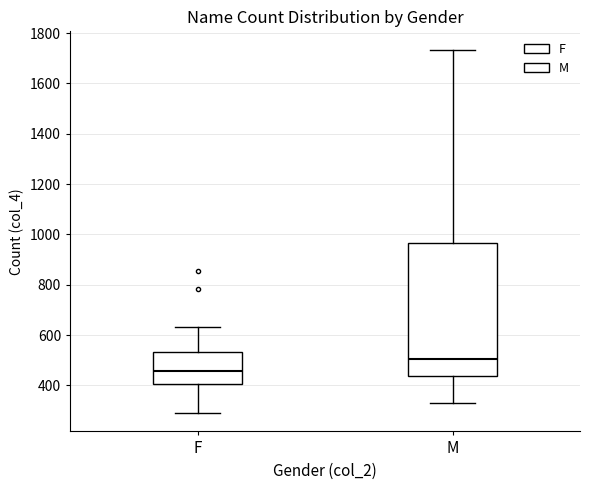

Reading left to right, transcribe this box plot: for each box, give where its median line is, the range the box spans, and where its two whiskers end, as read against the y-axis. The values are not printed on the chart, so give them approximately, as read against the axis.

F: median 460, box 400 to 540, whiskers 280 to 640
M: median 500, box 440 to 960, whiskers 320 to 1740